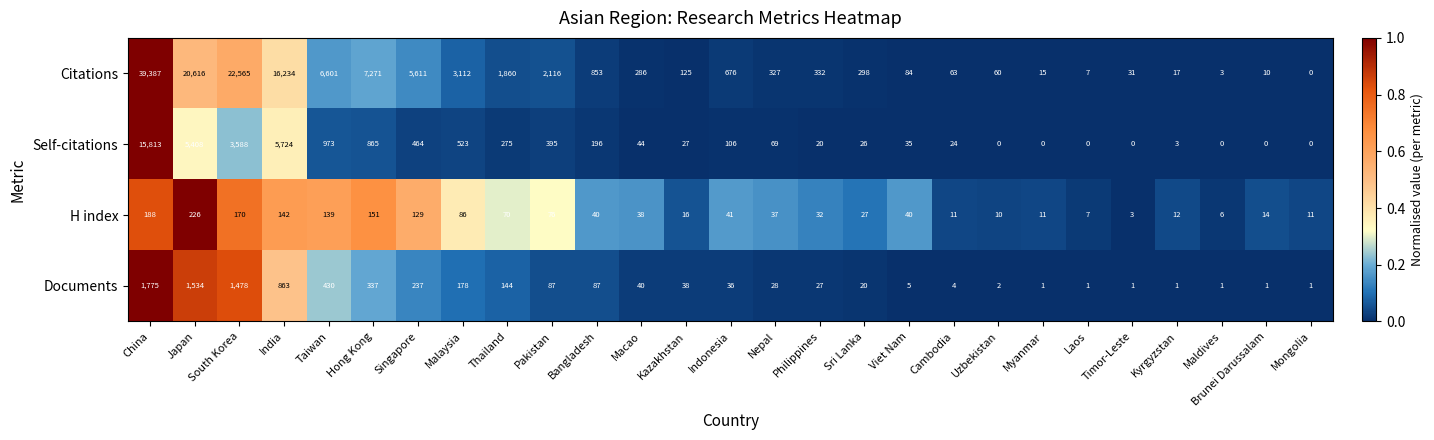

At which category does the chart reach its peak across all series?

China